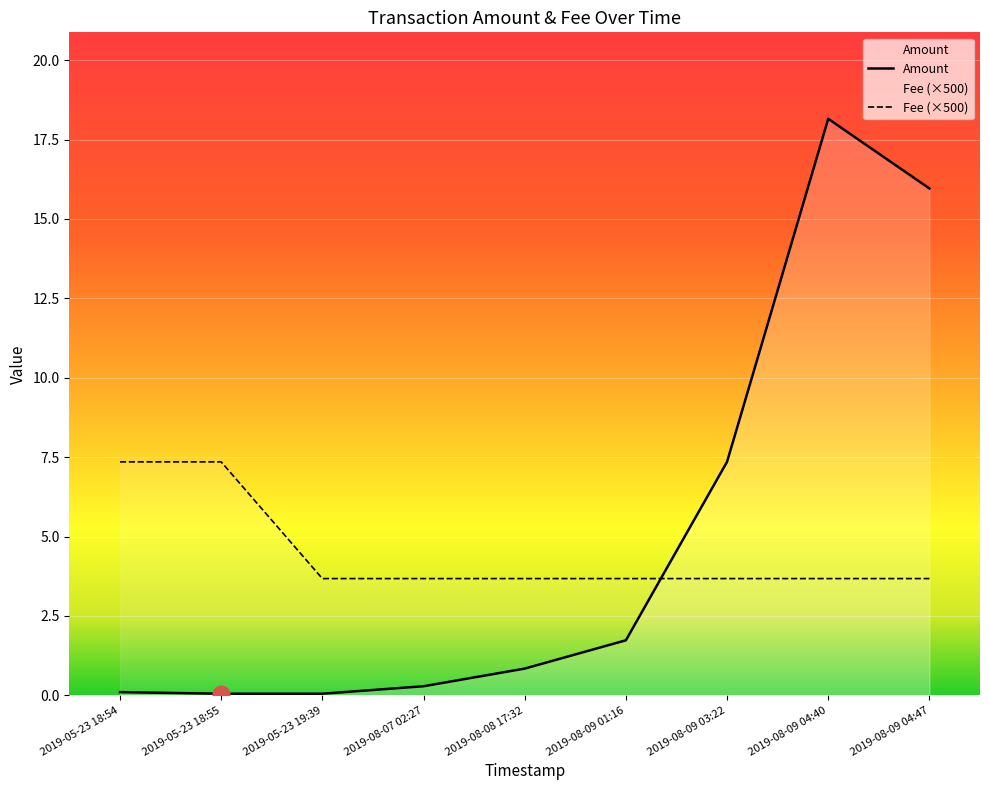

List the series in order of their peak value, highest first.

Amount, Fee (×500)